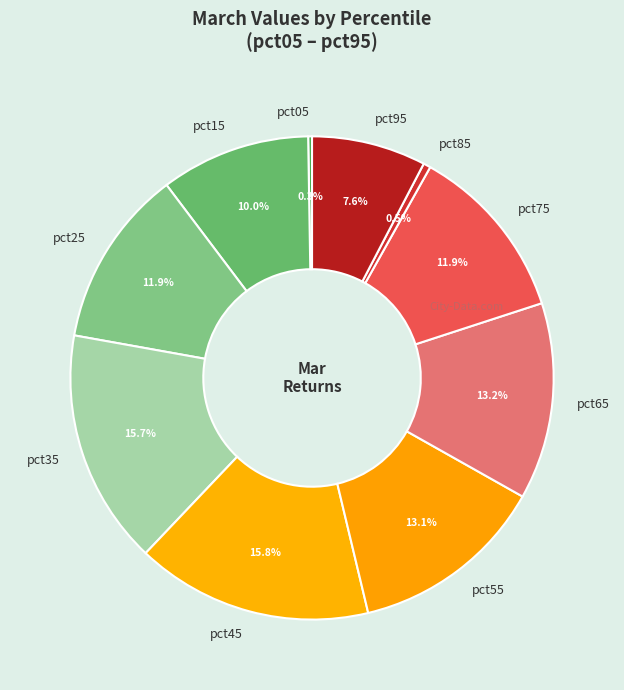

Do pct85 and pct65 together represent more than half of the pie?

No